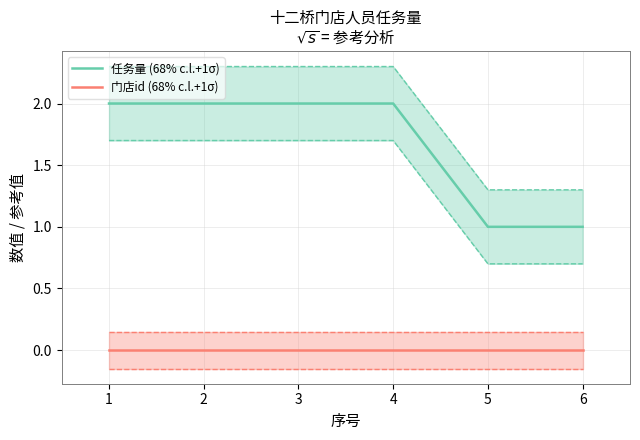

Which series changed the most between 4 and 5?

任务量 (68% c.l.+1σ)